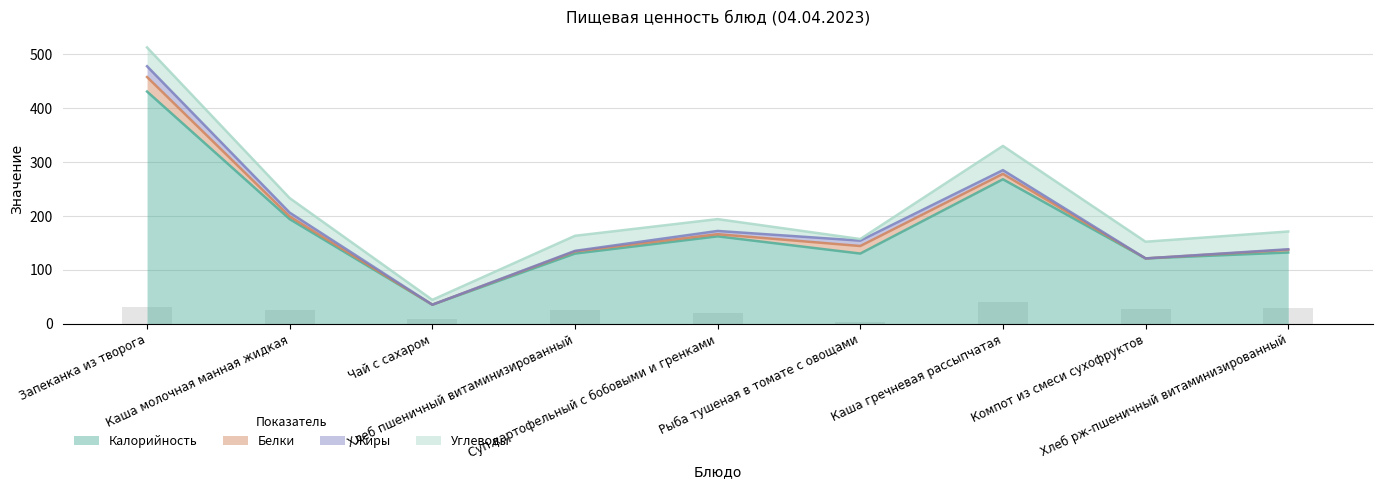

Between Рыба тушеная в томате с овощами and Компот из смеси сухофруктов, which series saw the biggest shift?

Углеводы